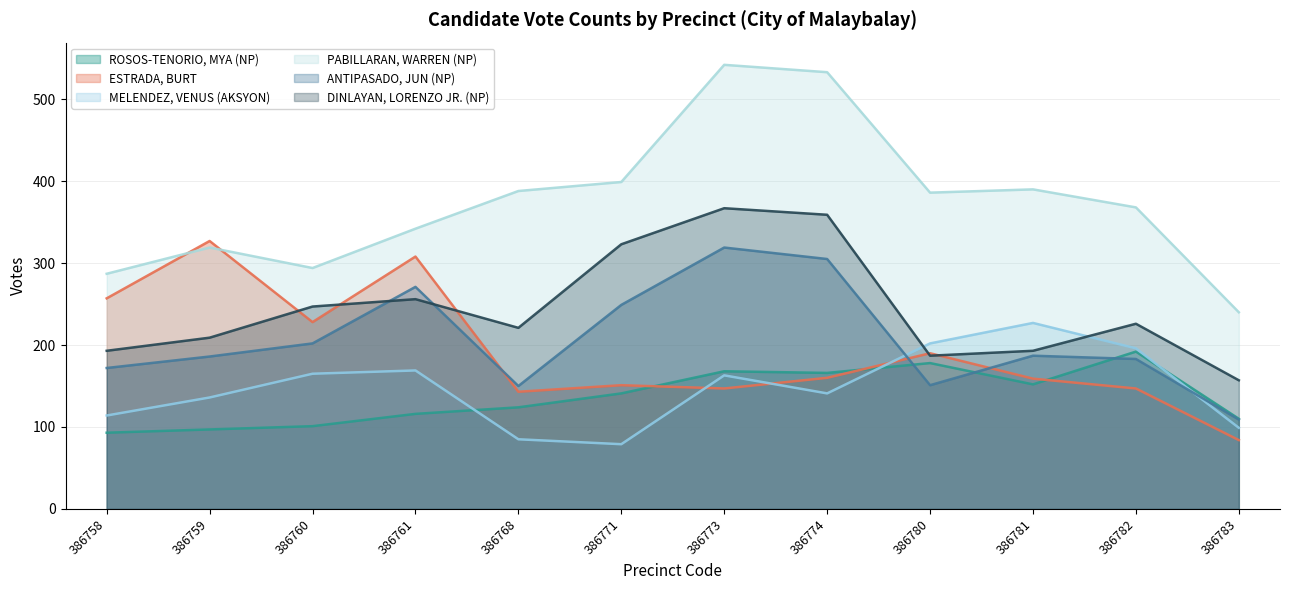

Which category has the highest value in the MELENDEZ, VENUS (AKSYON) series?

386781